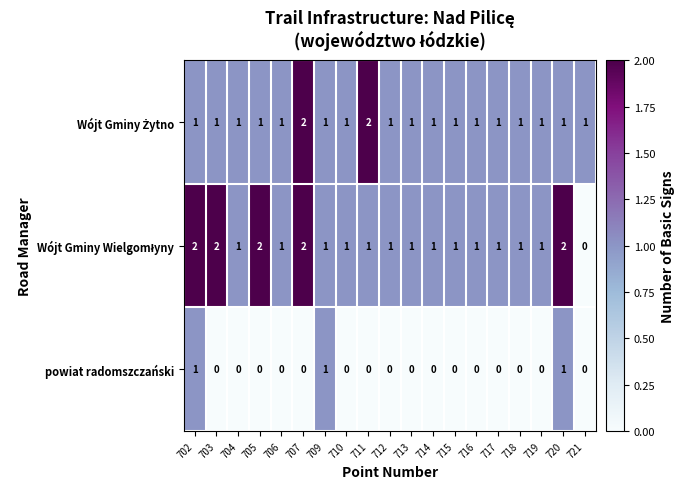

How many data points in powiat radomszczański are above 0?

3